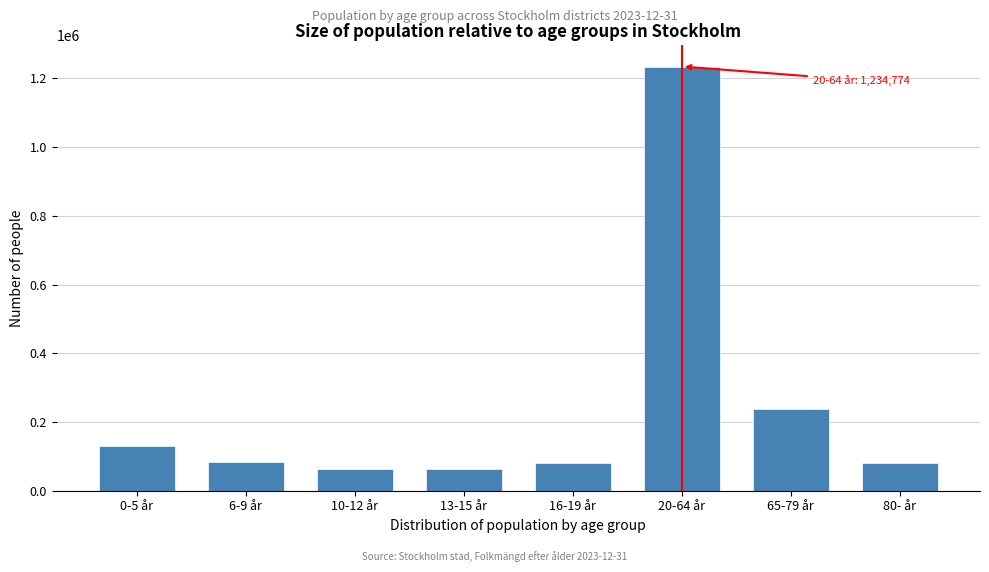

Which has a higher value, 65-79 år or 20-64 år?

20-64 år